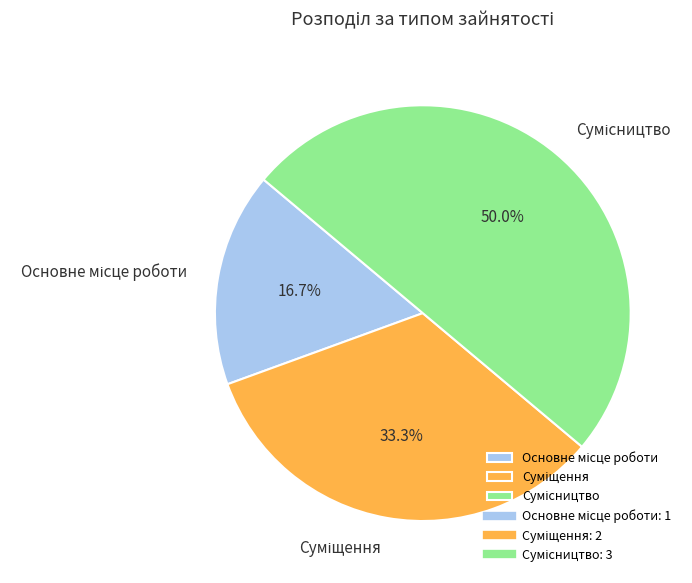

Rank the categories by value from lowest to highest.

Основне місце роботи, Суміщення, Сумісництво